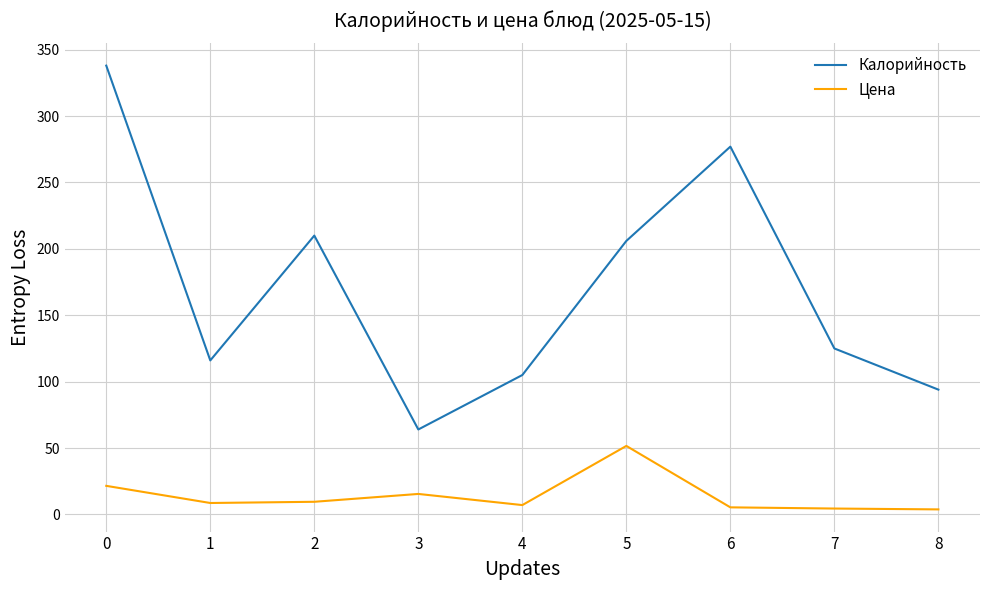

What is the sum of all Калорийность values?

1535.0